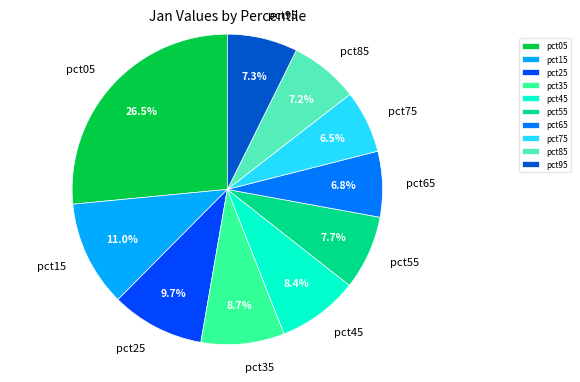

What is the largest slice in the pie chart?

pct05